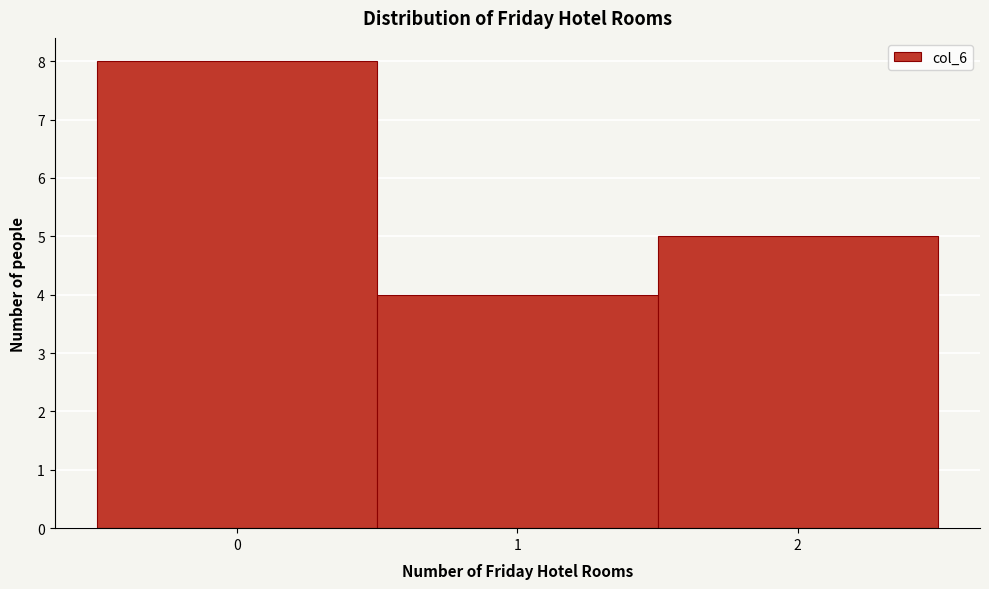

What is the height of the bar covering -0.5 to 0.5 on the x-axis? The values are not printed on the chart, so give them approximately, as read against the axis.

8